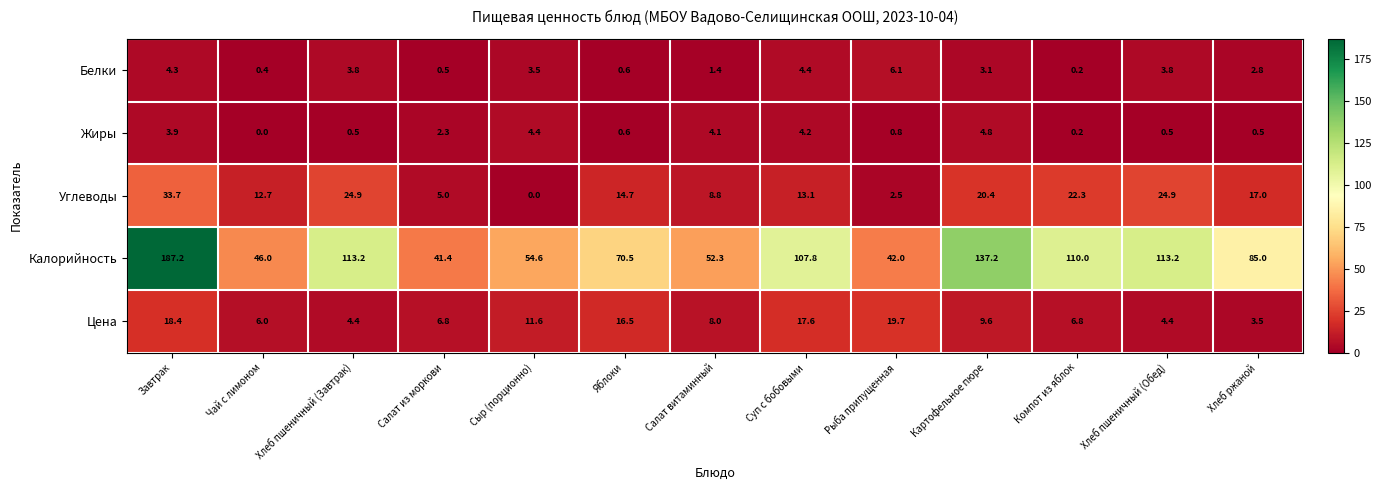

What is the total value across all series at Суп с бобовыми?

147.1